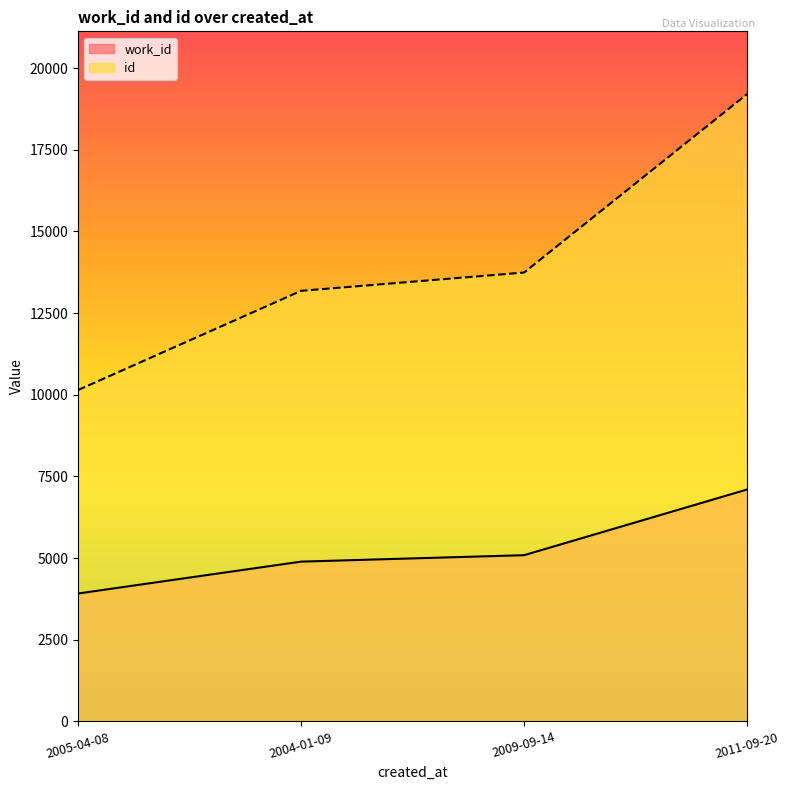

True or false: id and work_id intersect in this chart.

False